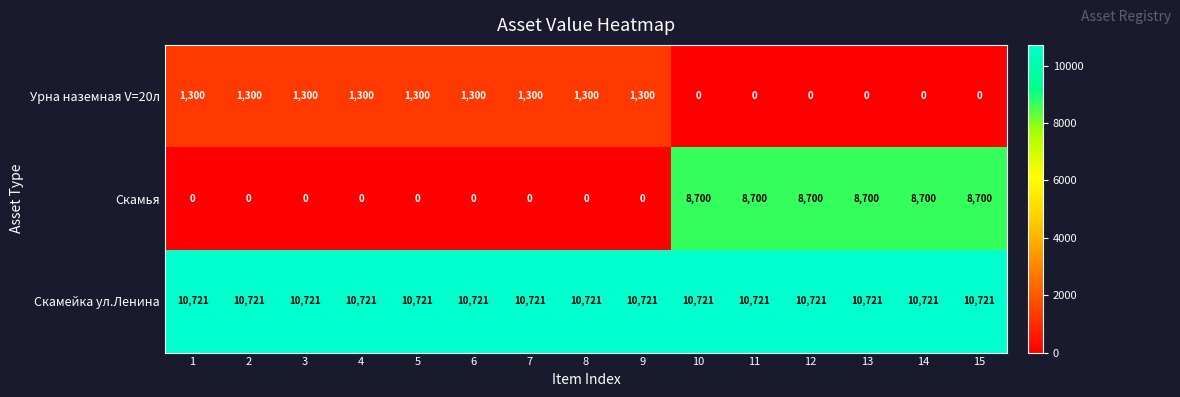

The value of Урна наземная V=20л at 1 is 1300. True or false?

True